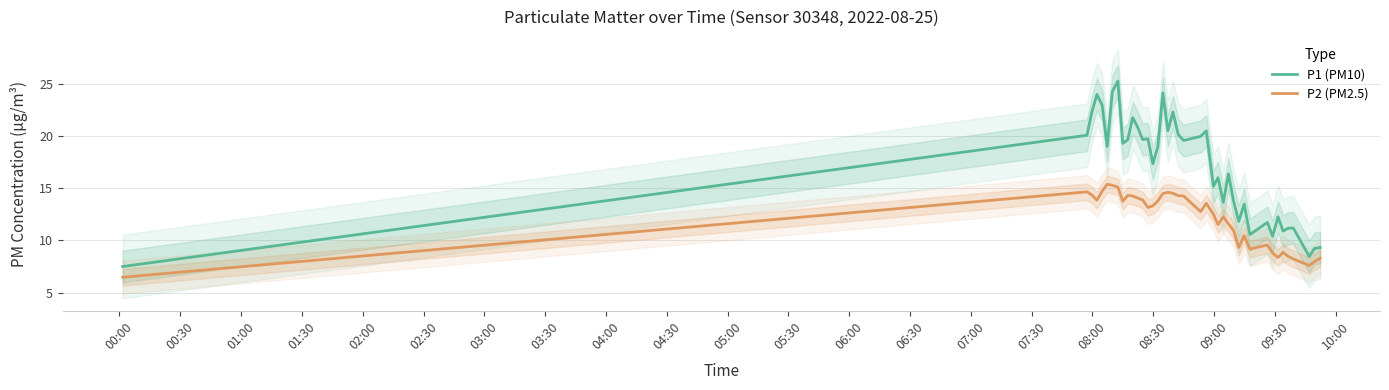

What is the highest value of the P1 (PM10) series?

25.3